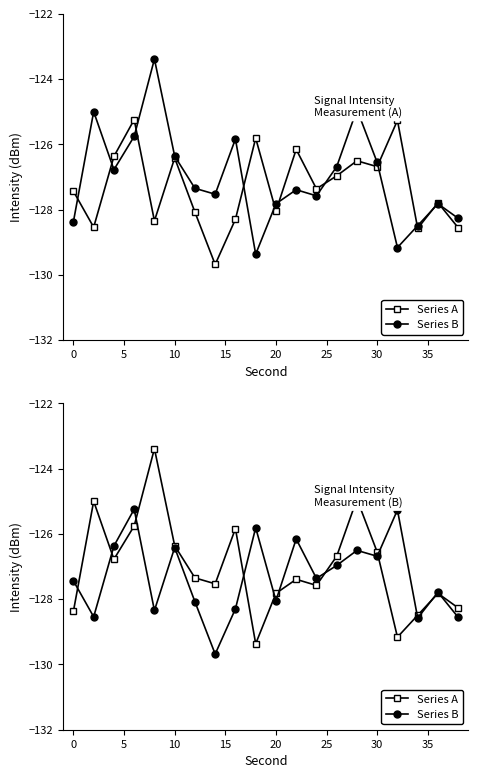

At 35, list the series in order from largest to smallest.

Series A, Series B